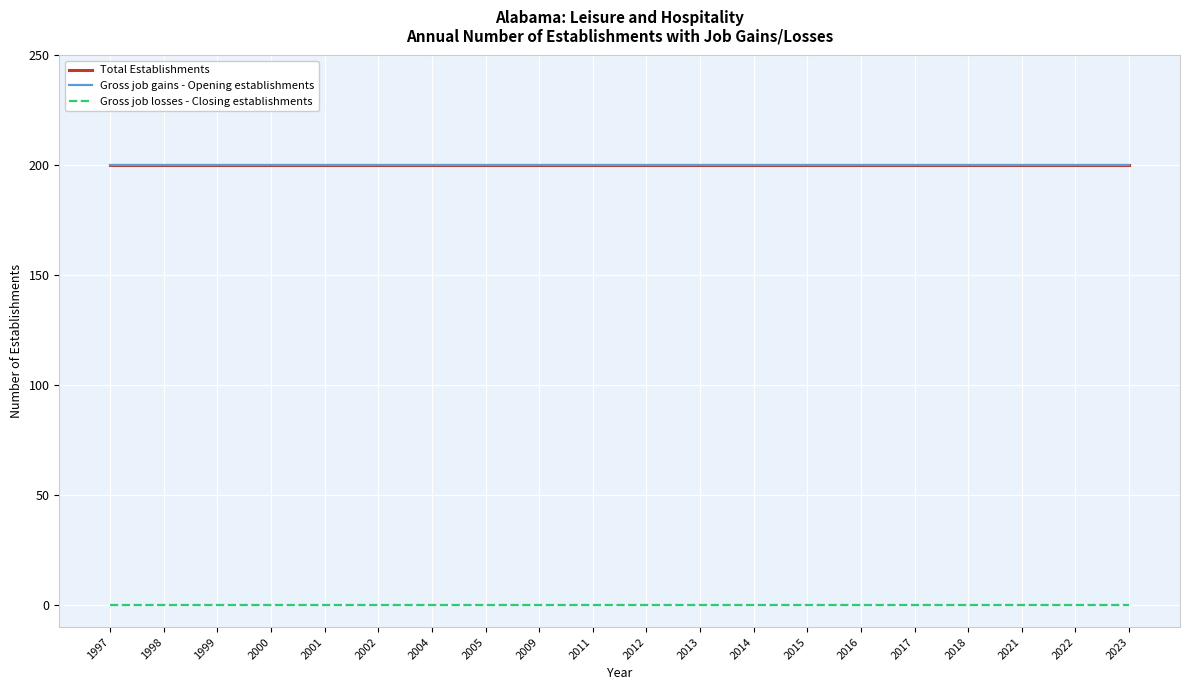

Does the chart display data point markers on the line(s)?

No